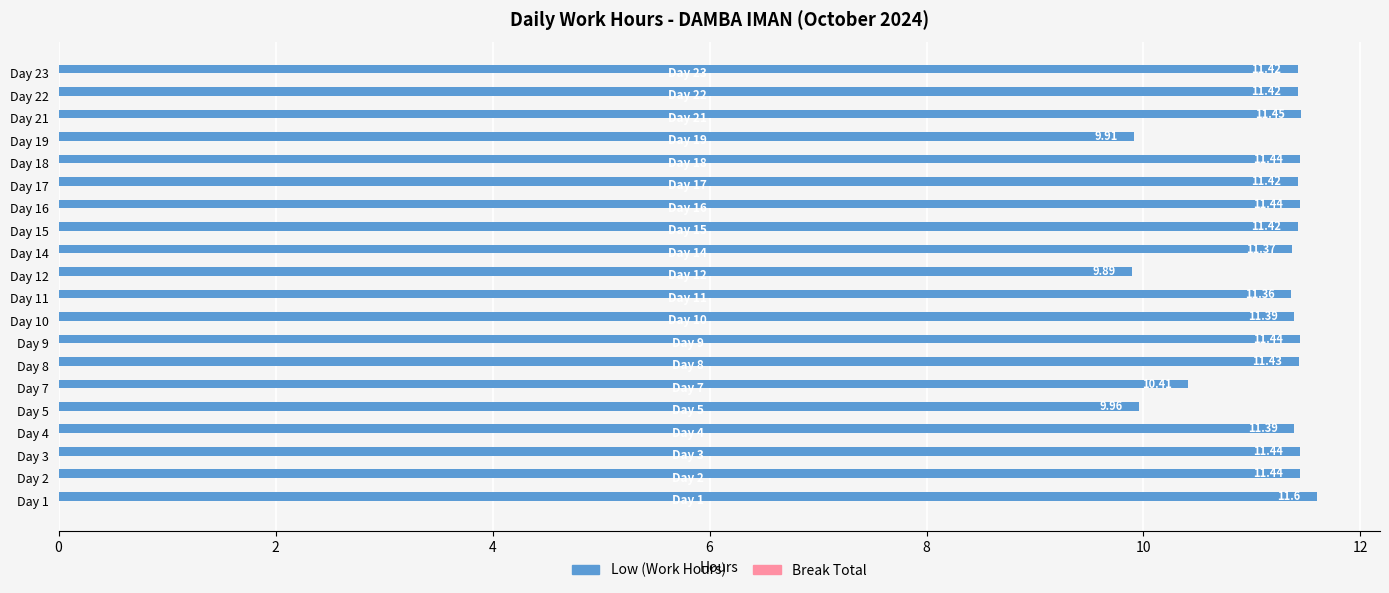

What is the smallest value displayed?

9.9